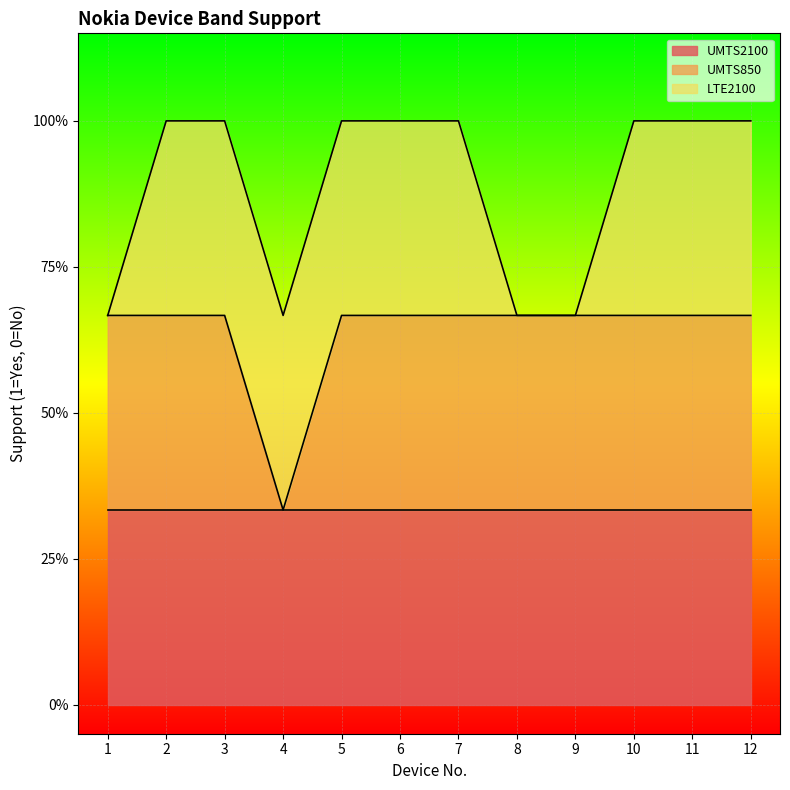

True or false: LTE2100 and UMTS850 cross at least once.

False